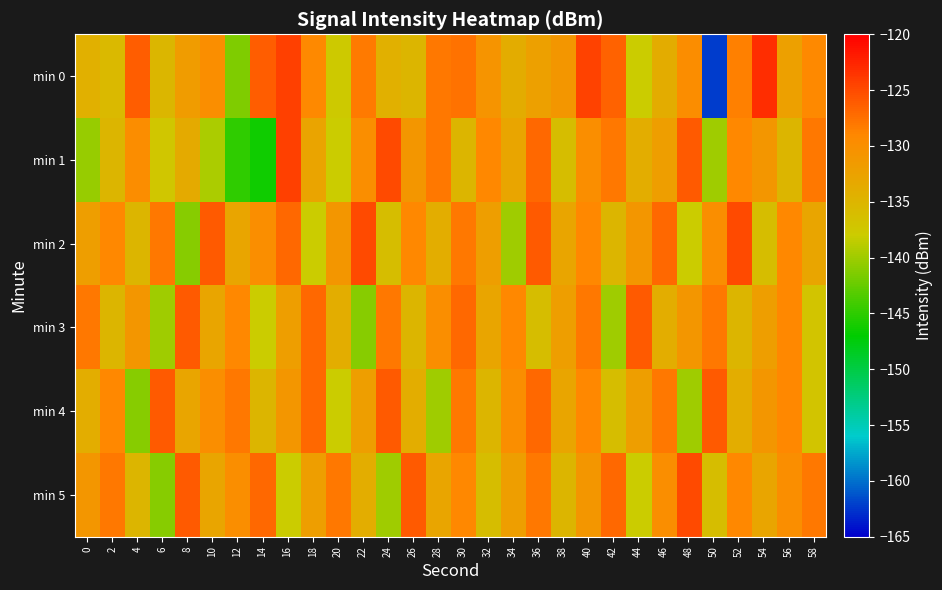

What is the spread (max minus min) of values at 48?

15.0